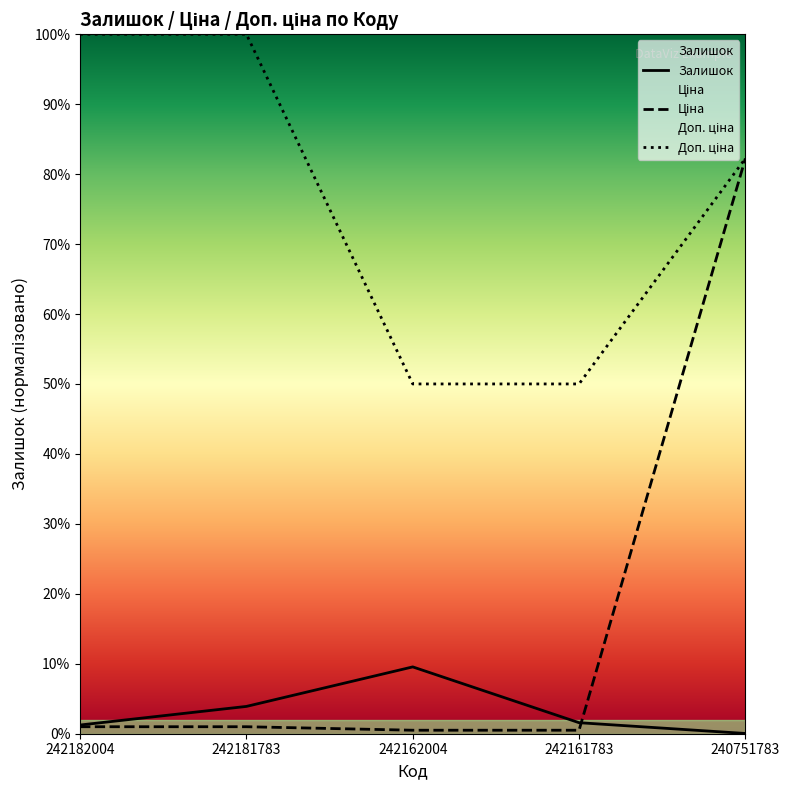

Which series has the widest spread of values?

Ціна